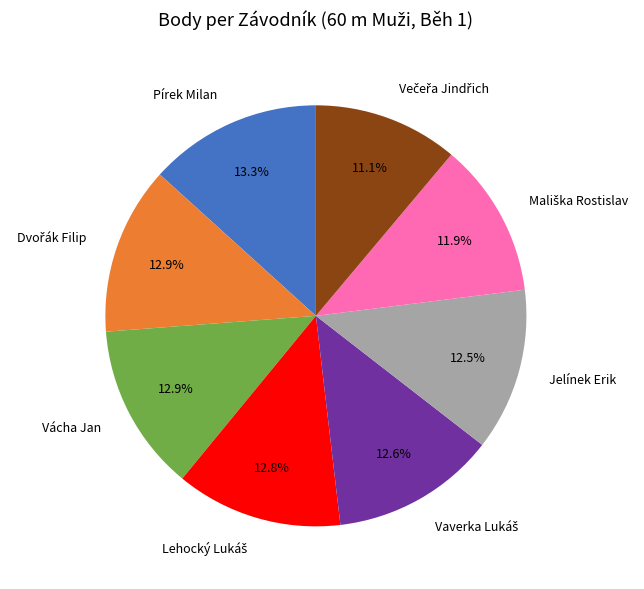

Does any single category account for the majority?

No